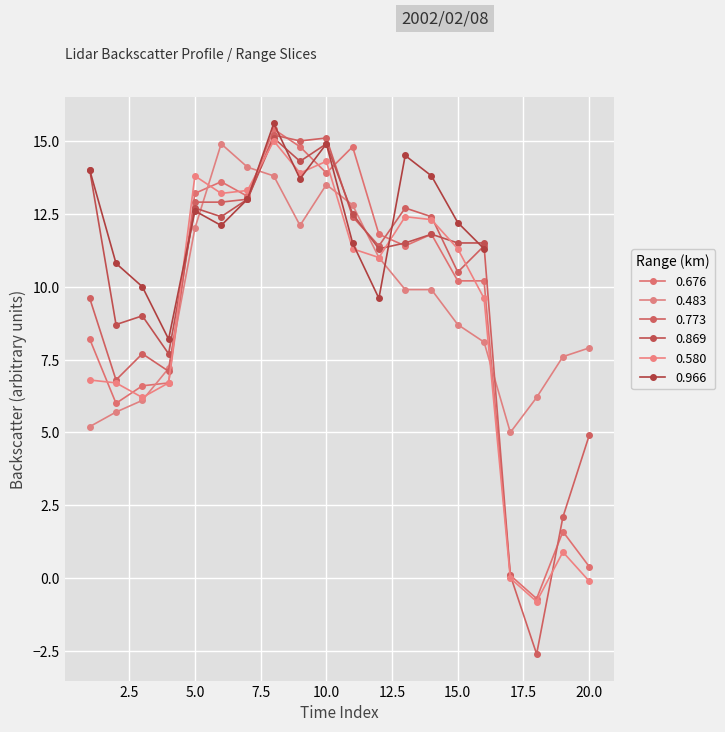

What is the maximum value for 0.676?

15.4